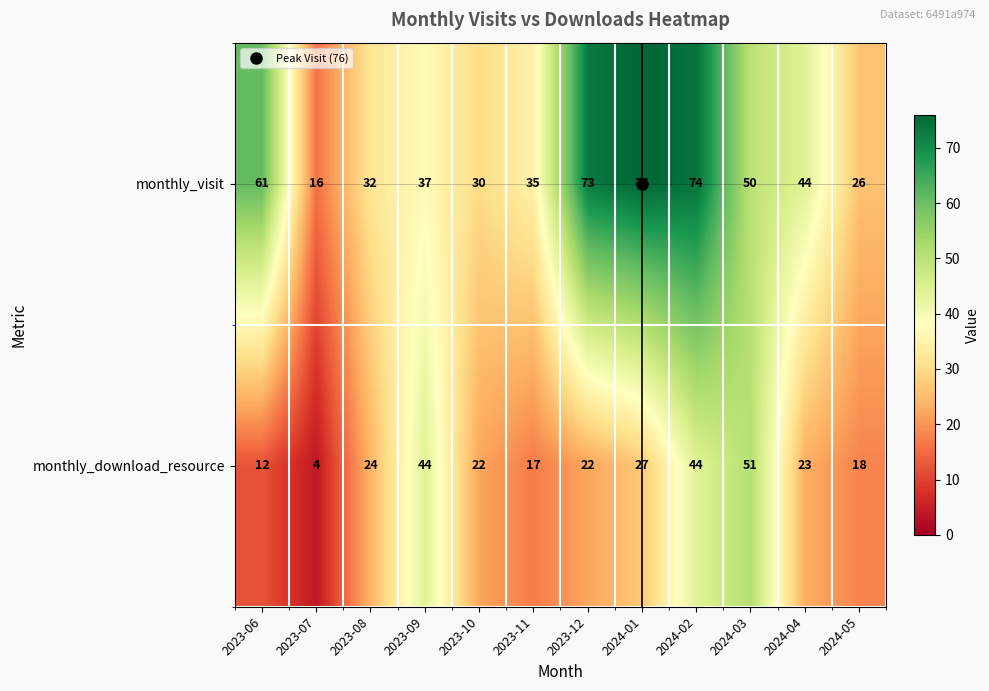

What is the sum of all monthly_visit values?

554